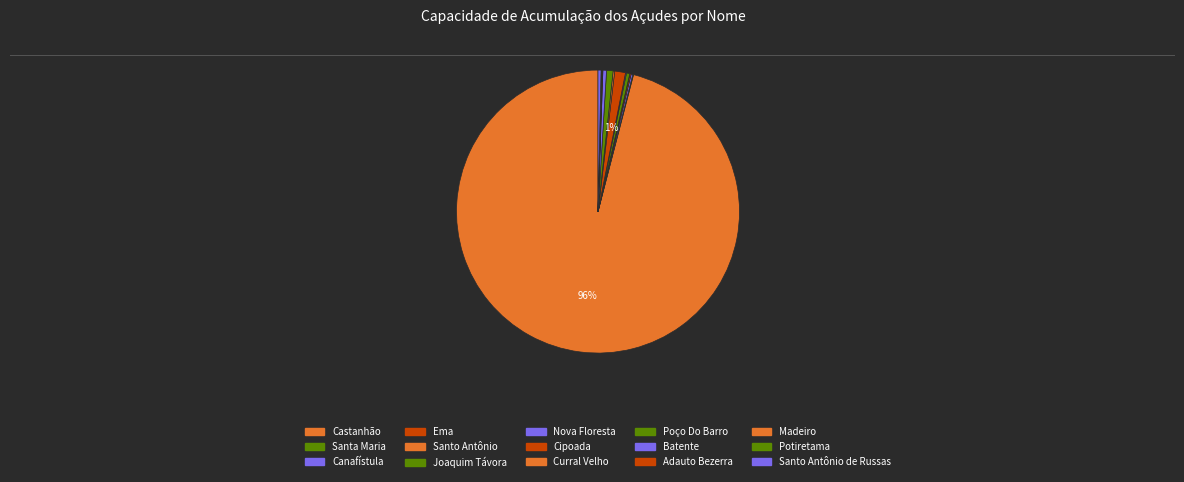

How many slices are in this pie chart?

15